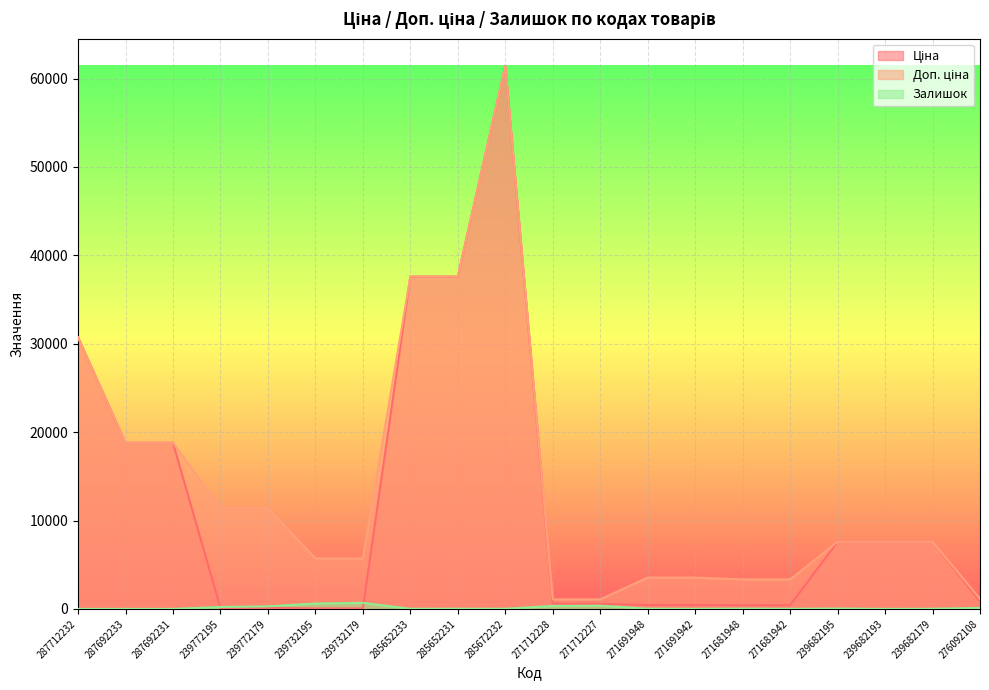

Which series has the largest total across all categories?

Доп. ціна